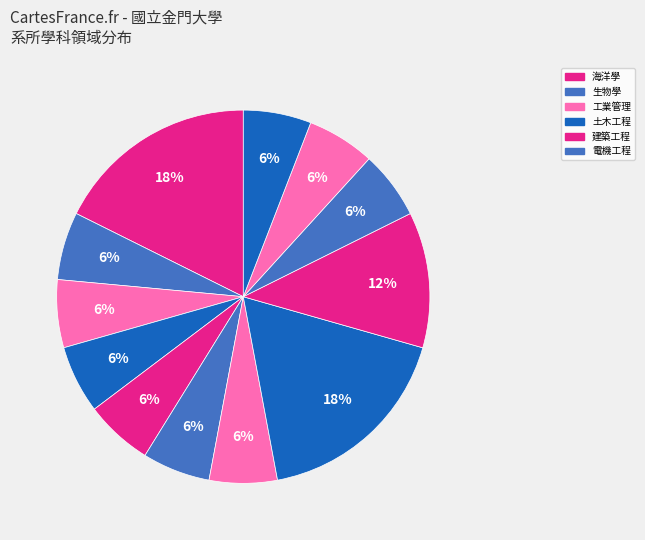

Count the number of slices in the pie.

12